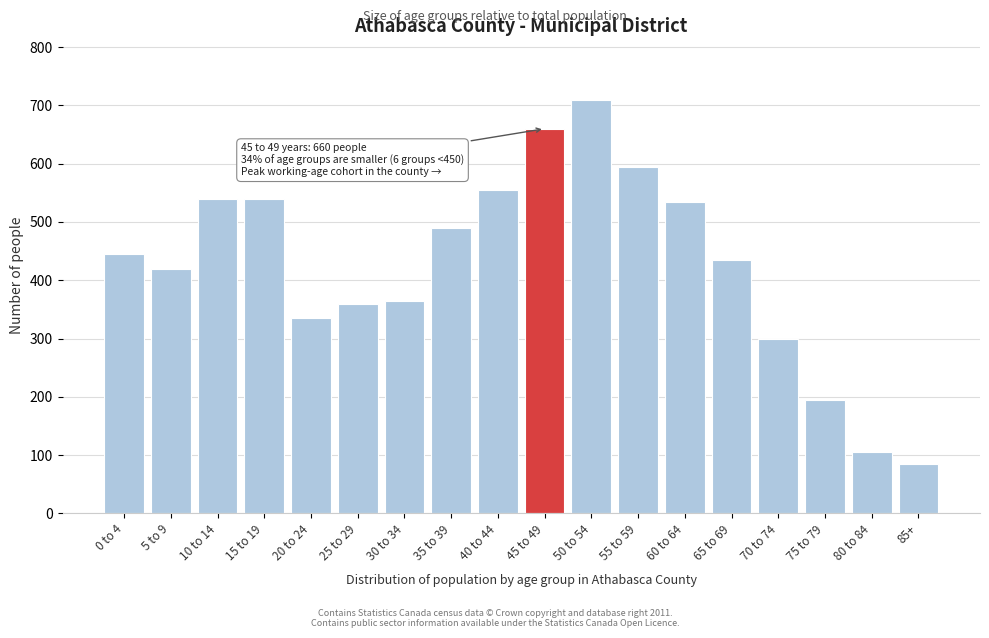

Reading right to left, what are all the values shown in this chart?

85	105	195	300	435	535	595	710	660	555	490	365	360	335	540	540	420	445